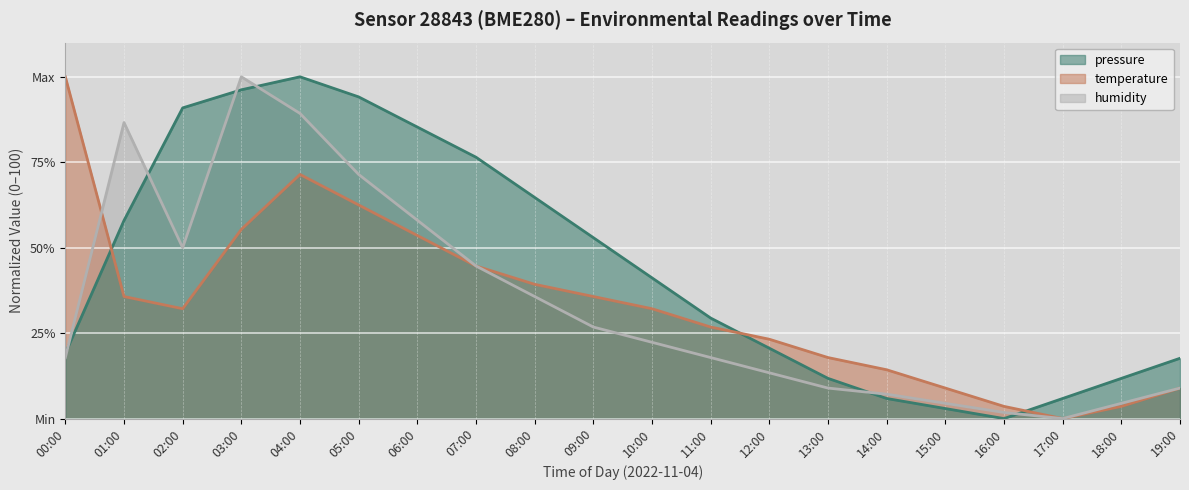

Which series changed the most between 03:00 and 19:00?

humidity